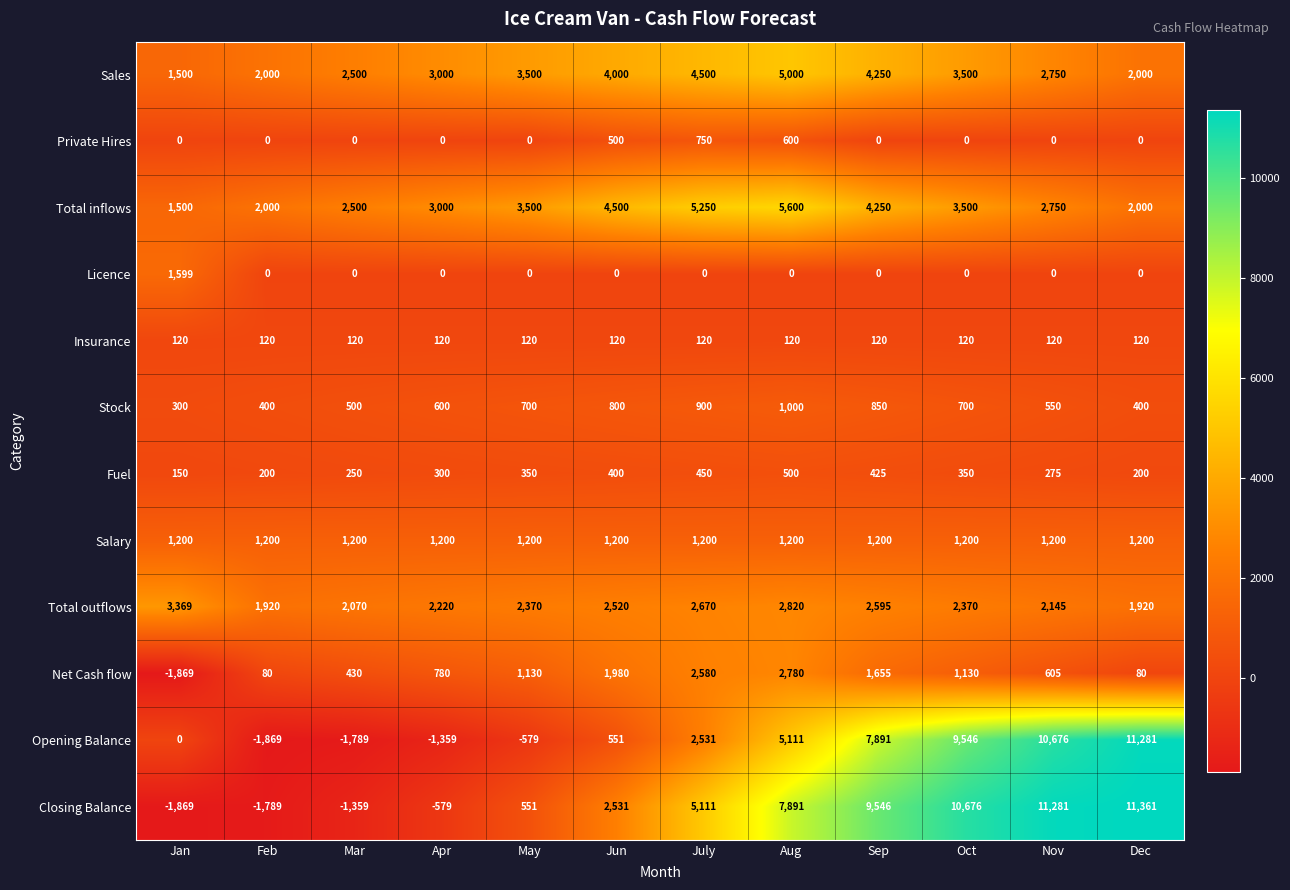

The Private Hires series shows 0 at Oct. True or false?

True